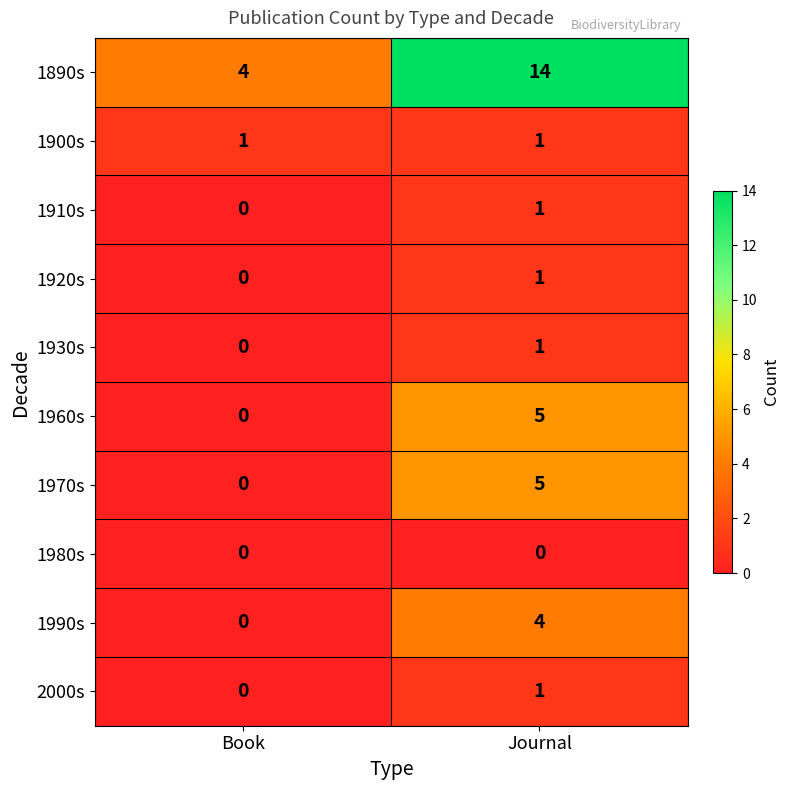

What is the difference between the highest and lowest values at Book?

4